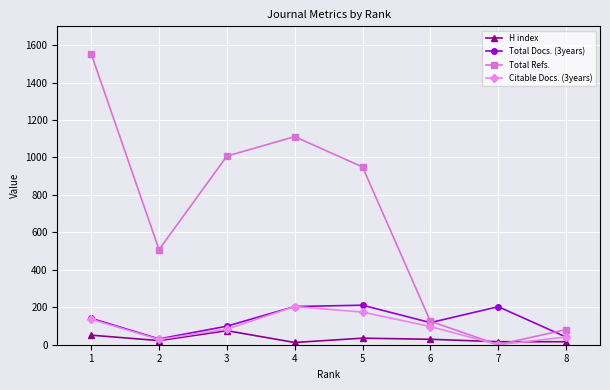

How many values in the Citable Docs. (3years) series are below 97?

4